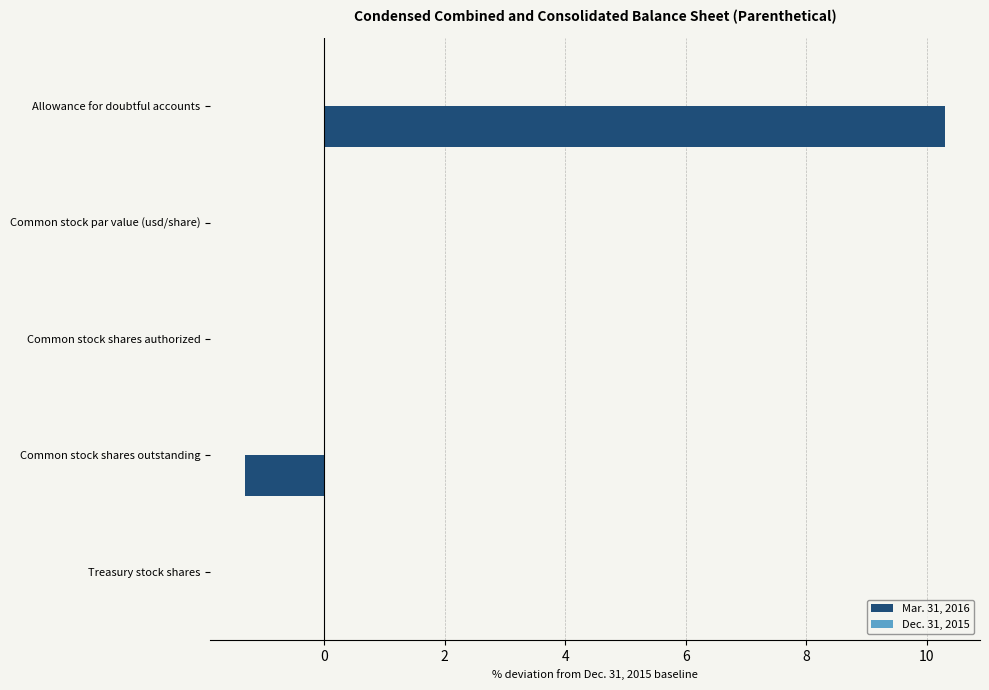

How many distinct data groups are displayed?

1